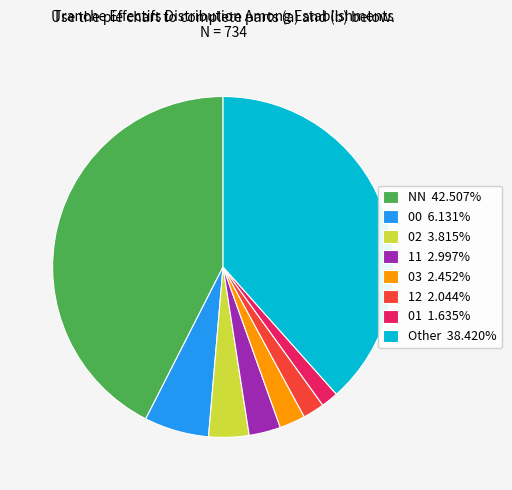

Does any single category account for the majority?

No